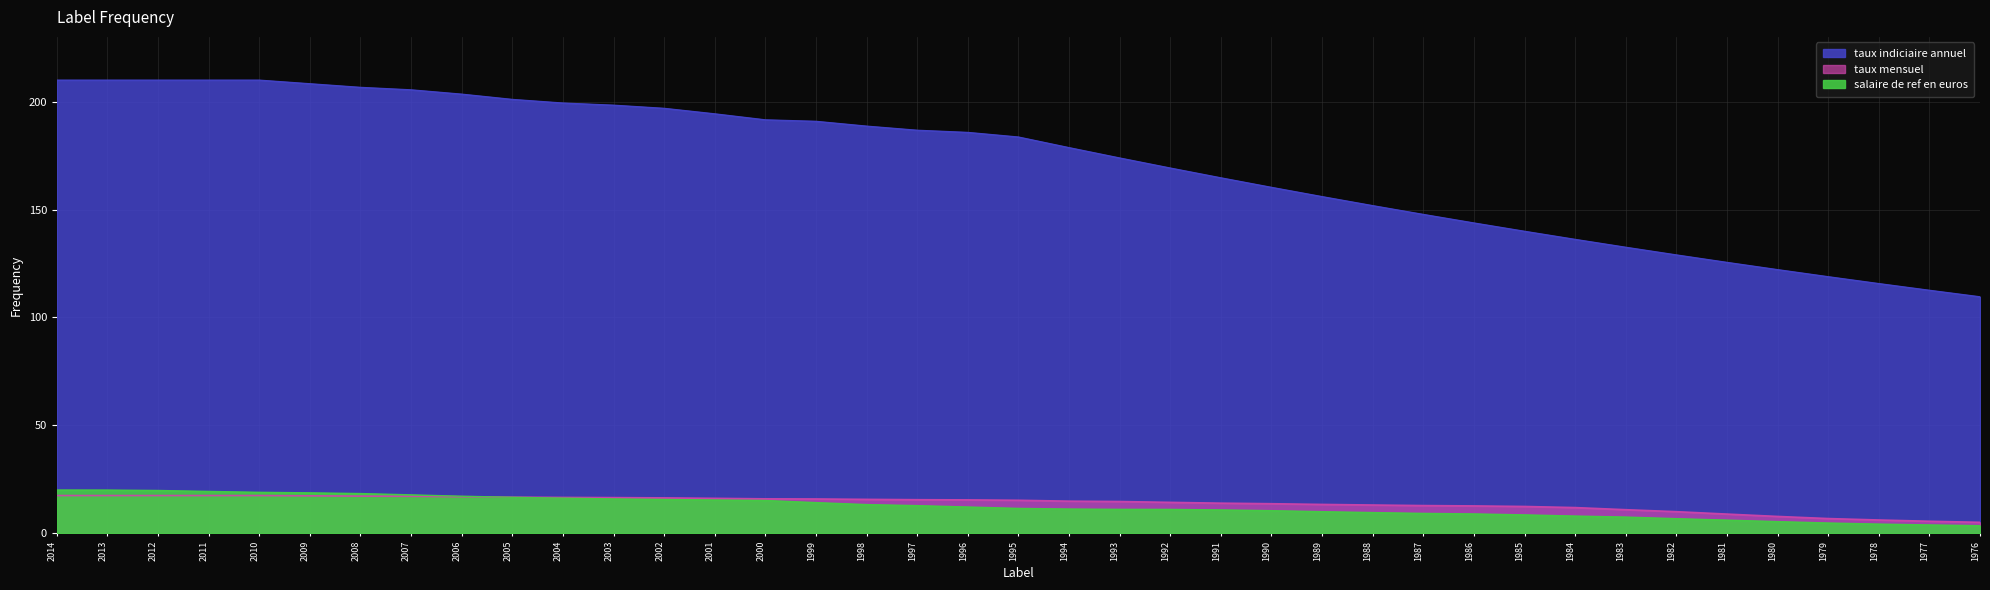

At which label is taux indiciaire annuel closest to 159?

1990